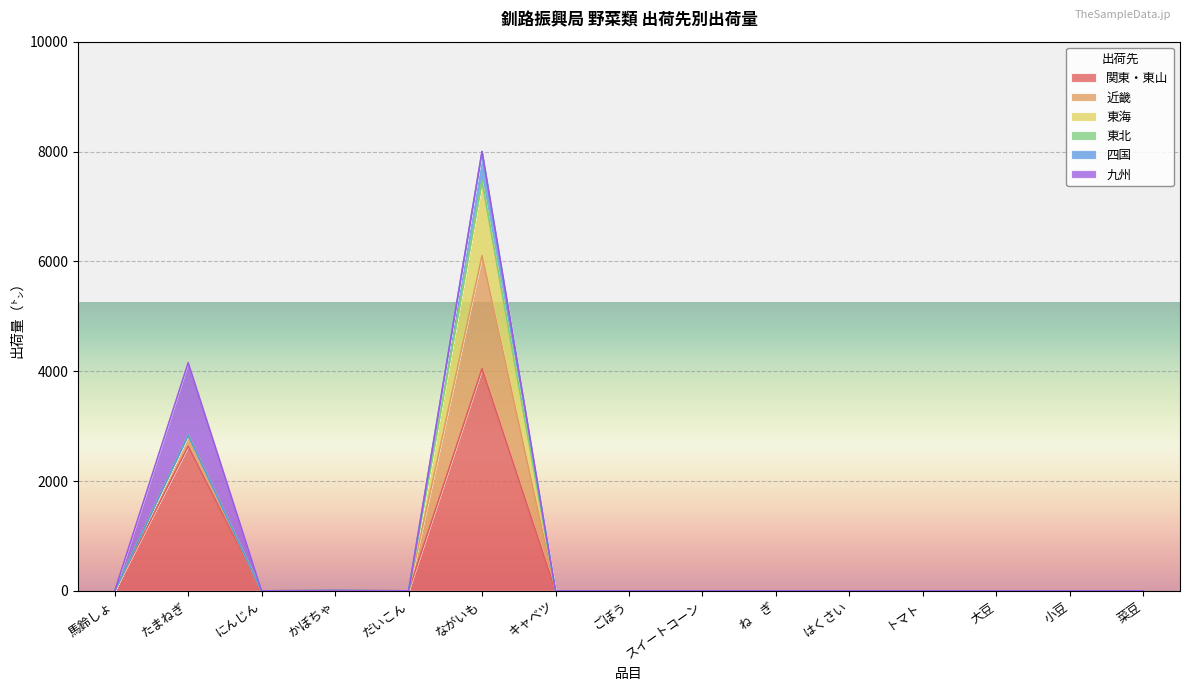

What is the label of the 4th point from the right?

トマト